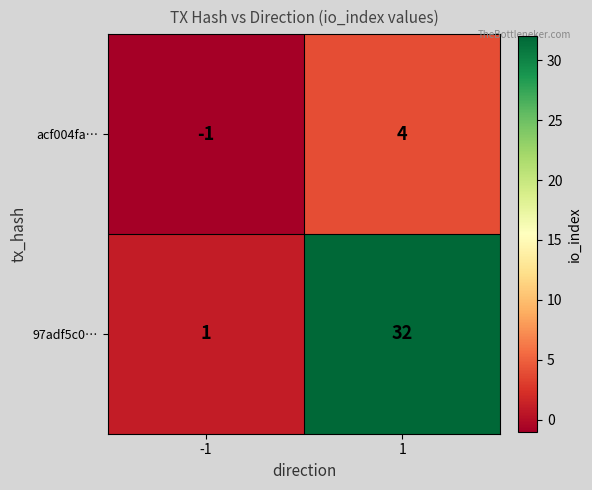

What is the maximum value shown in the chart?

32